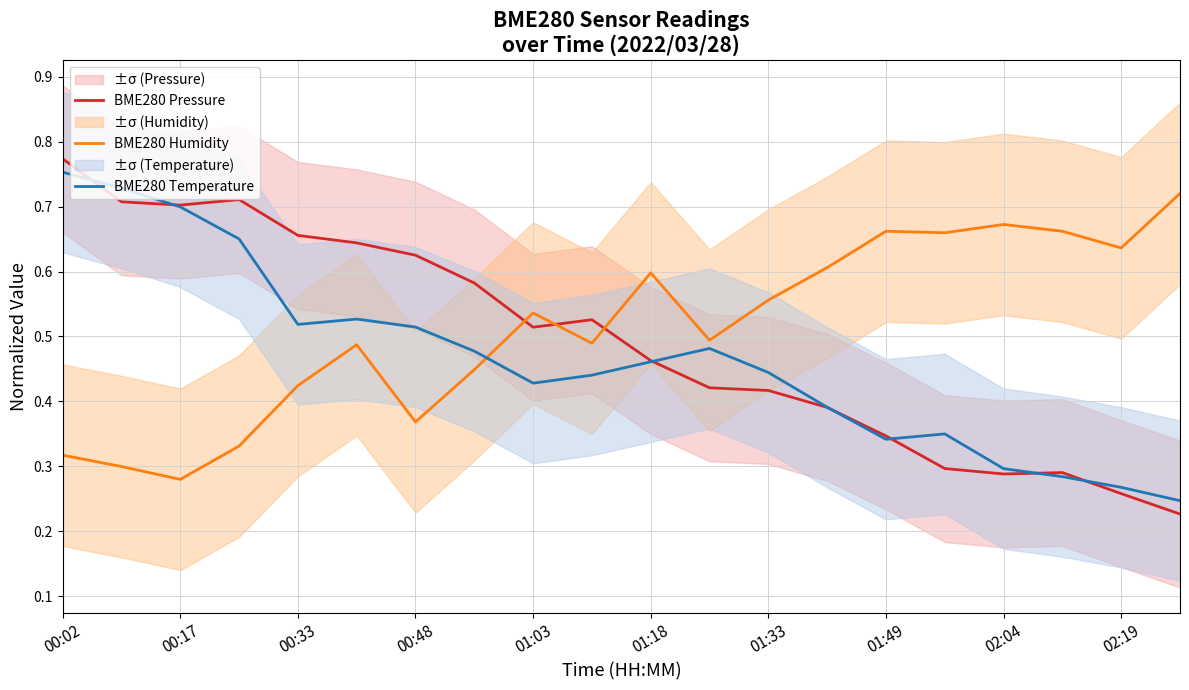

What is the value of the BME280 Temperature point at the 5th from the left?

0.5